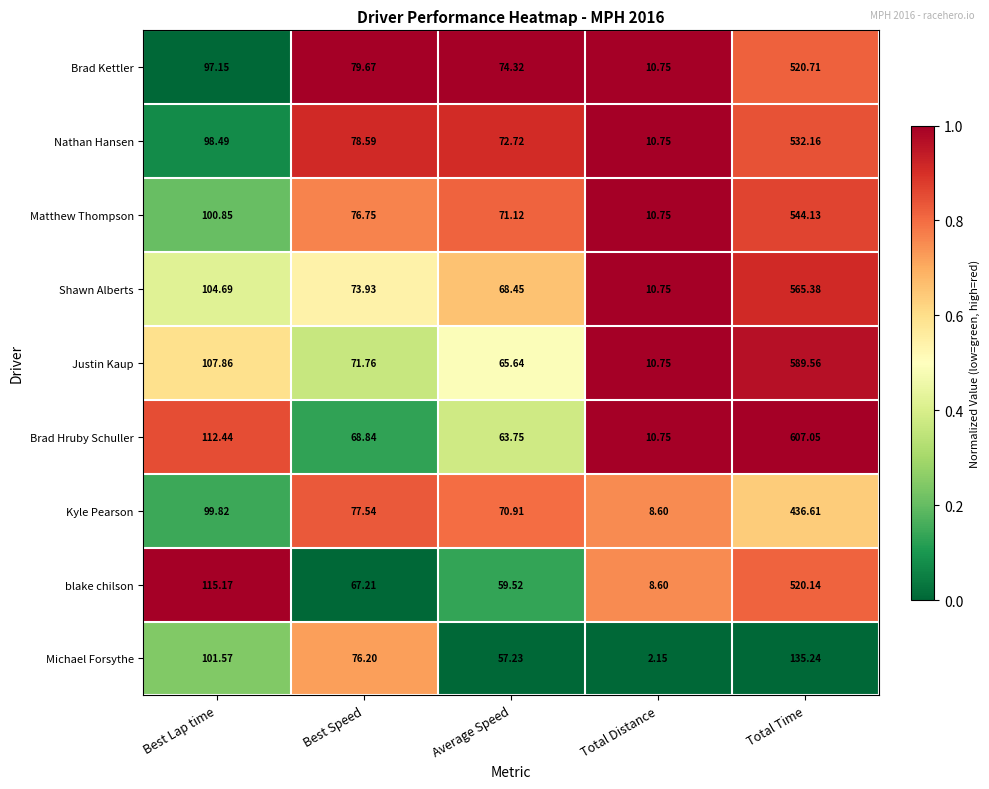

Which label corresponds to the largest value in the chart?

Total Time